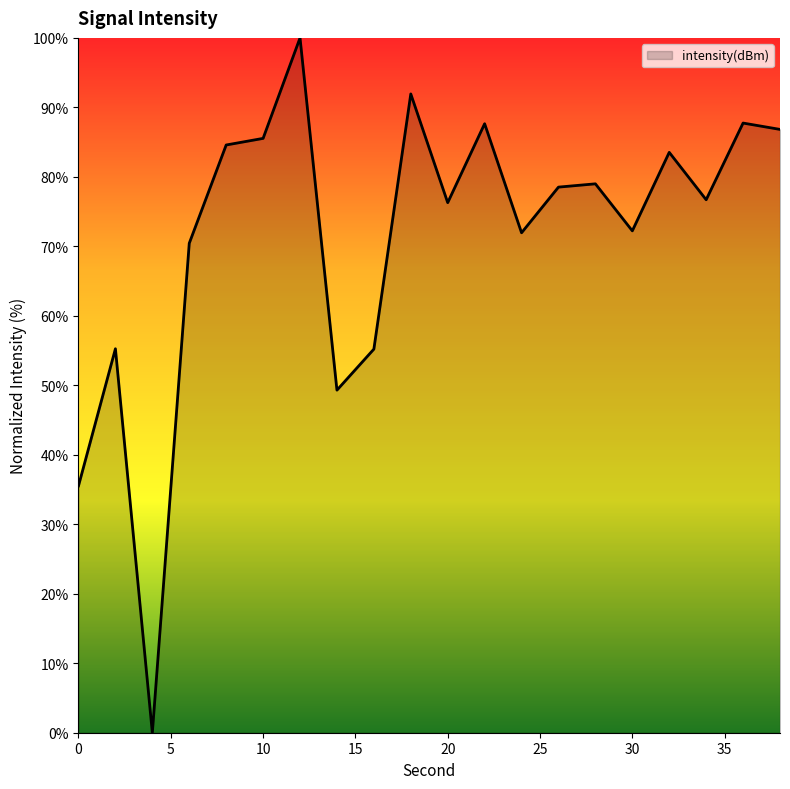

What is the maximum value shown in the chart?

100.0